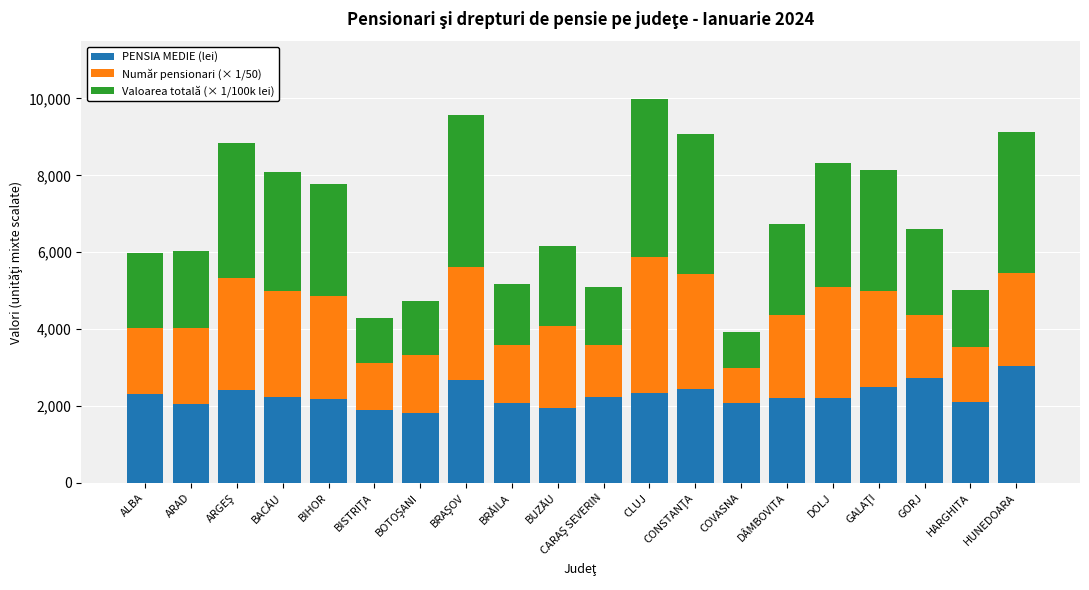

Count the number of categories in the chart.

20